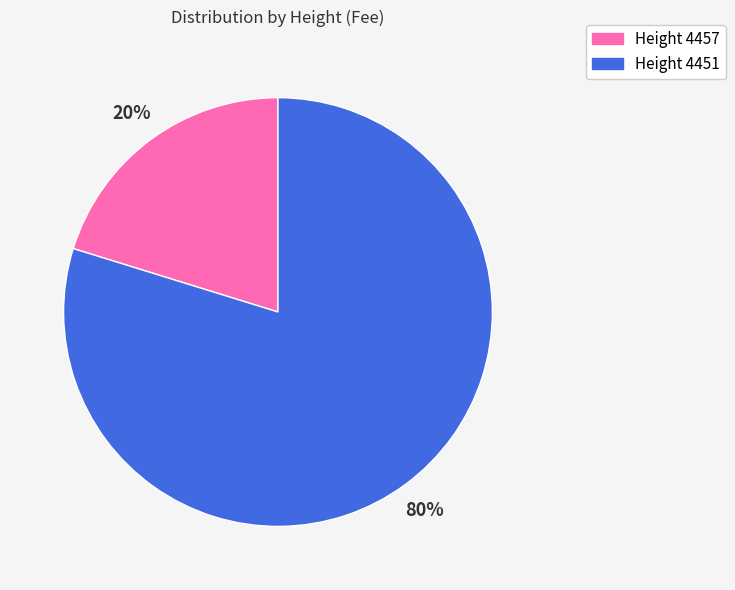

Is there a majority slice in this chart?

Yes